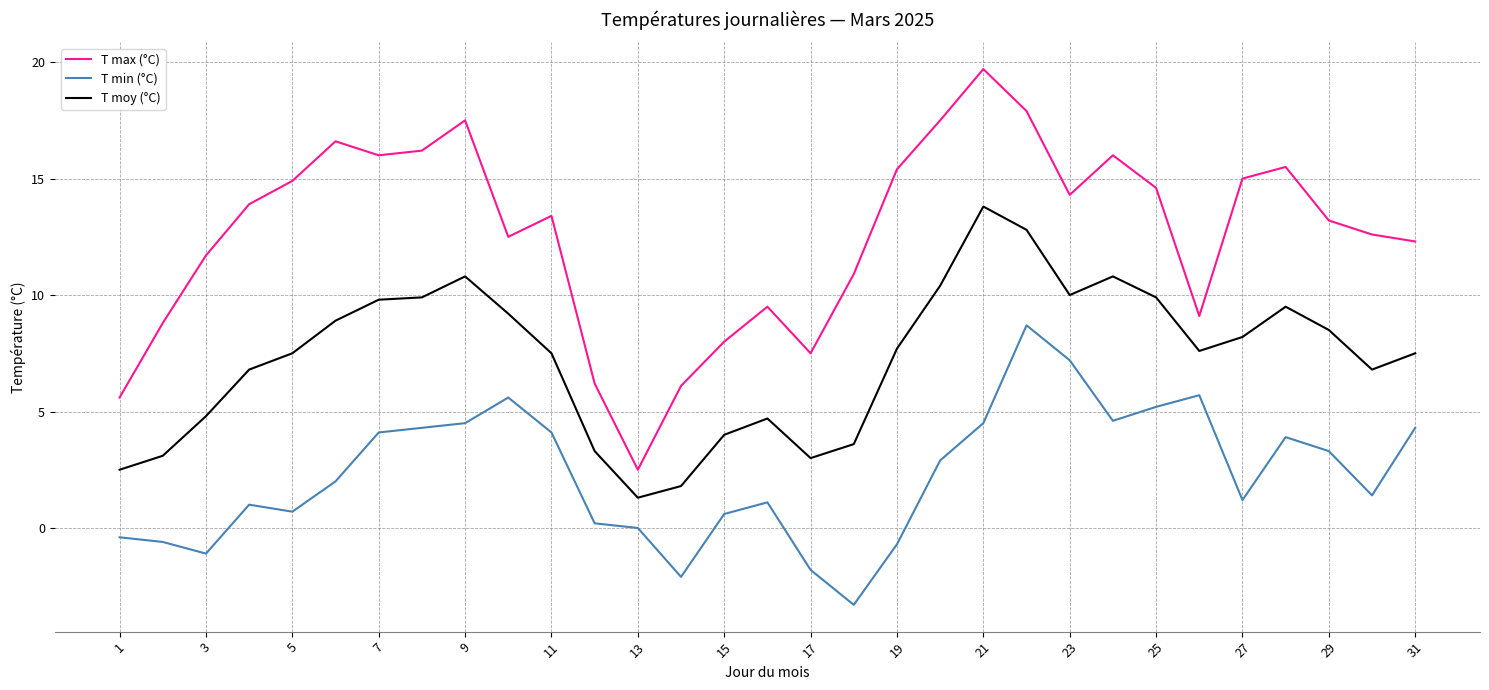

What is the smallest value displayed?

-3.3